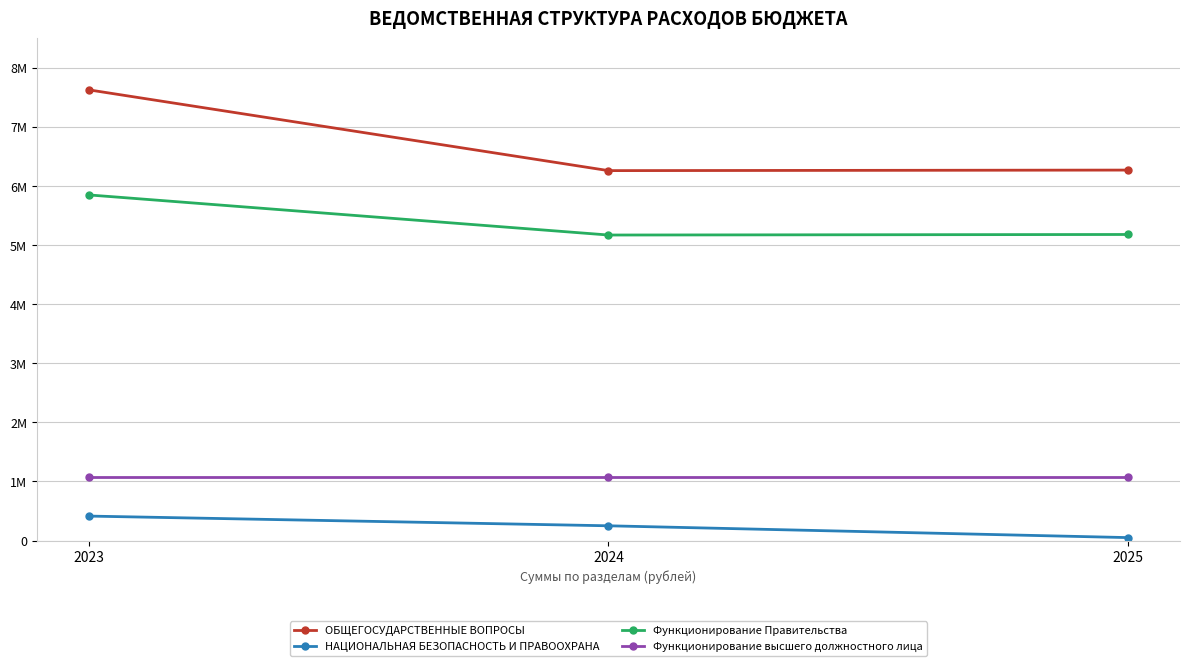

Does the chart have visible grid lines?

Yes